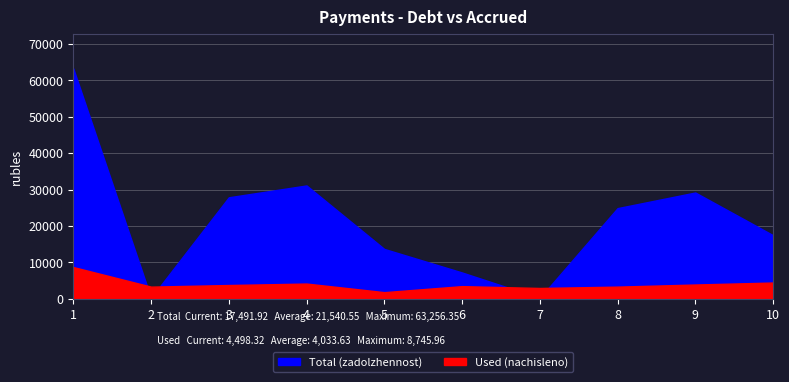

Which category has the lowest value in the Total (zadolzhennost) series?

7